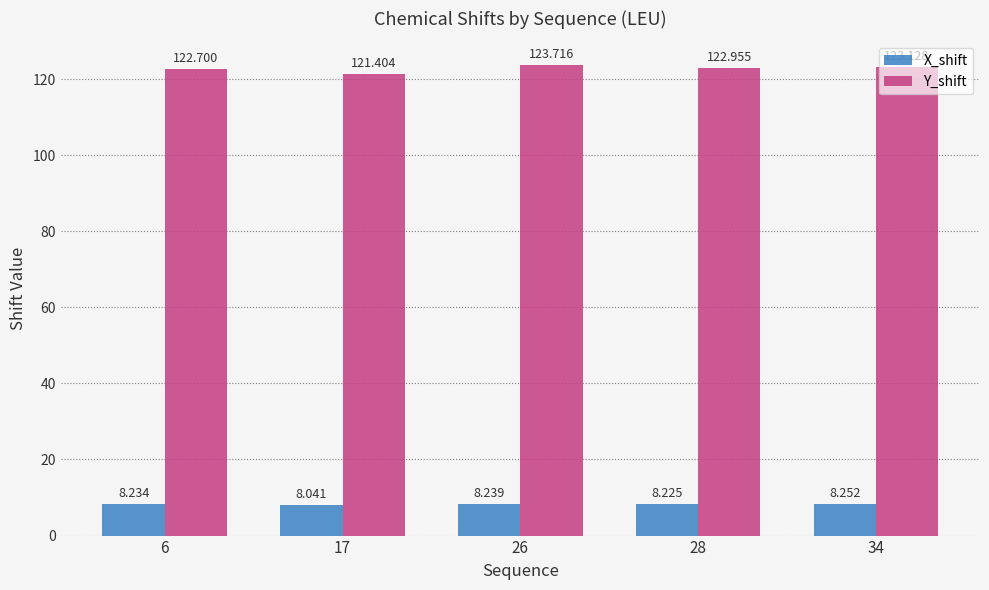

What is the sum of all Y_shift values?

613.9